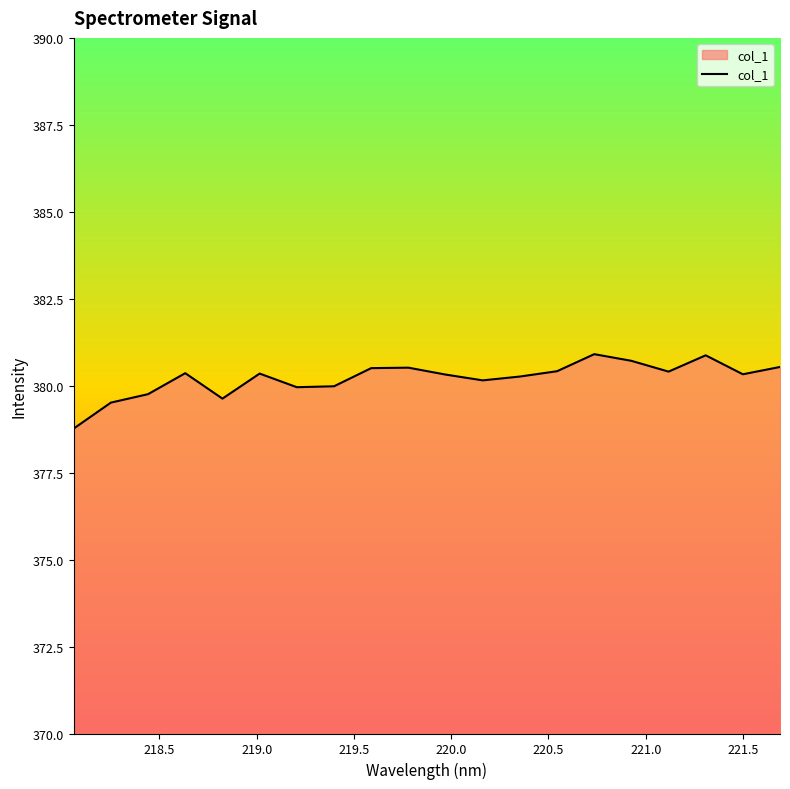

What is the difference between the maximum and second lowest values?

1.4